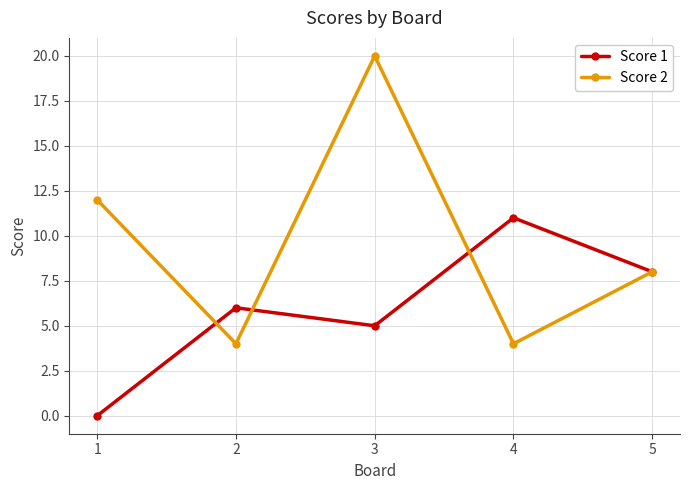

Between which two adjacent categories do Score 2 and Score 1 first intersect?

1 and 2